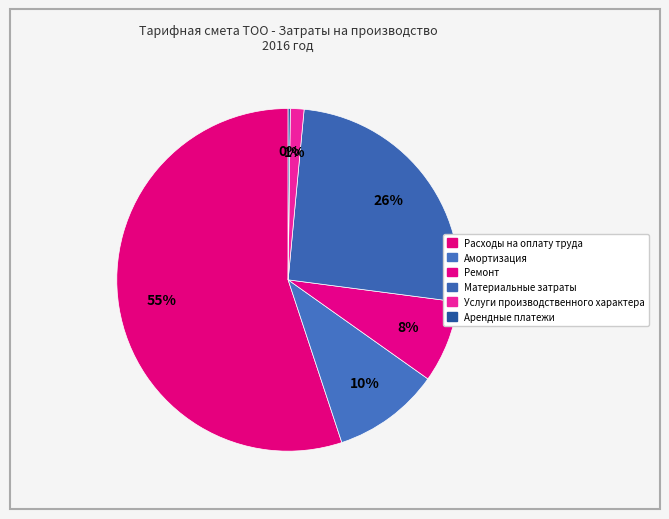

What is the change in value from Расходы на оплату труда to Амортизация?

-1583077.6